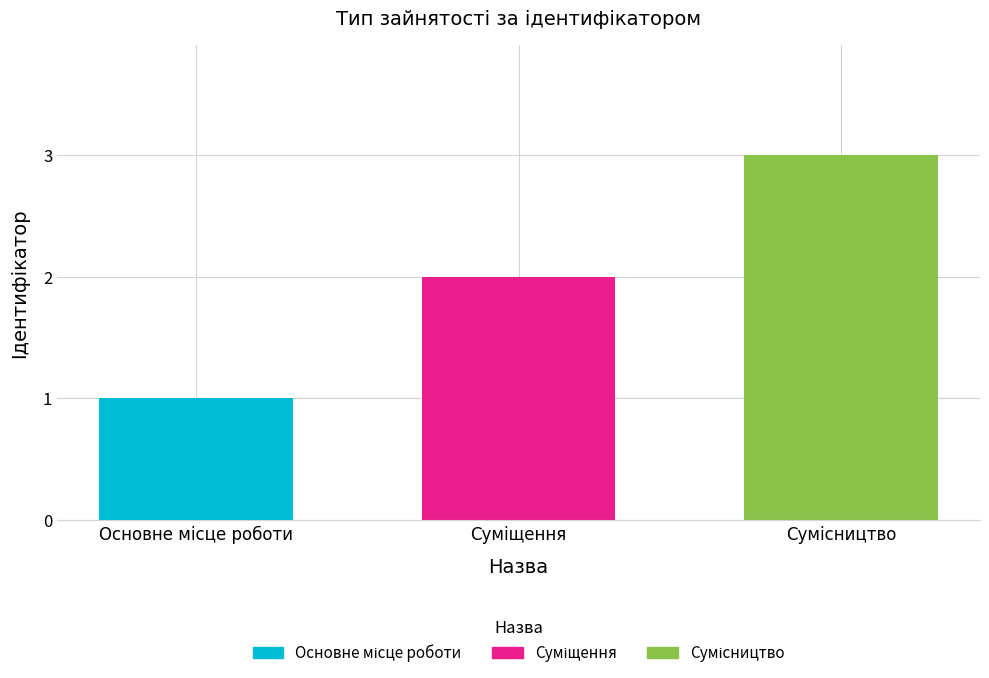

What is the smallest value displayed?

1